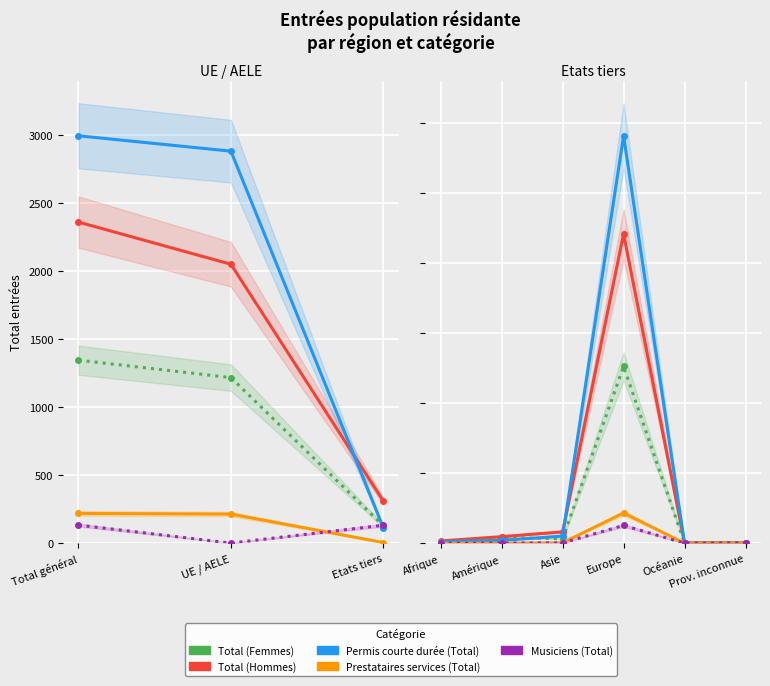

At which category does Prestataires services (Total) reach its first local peak?

Europe